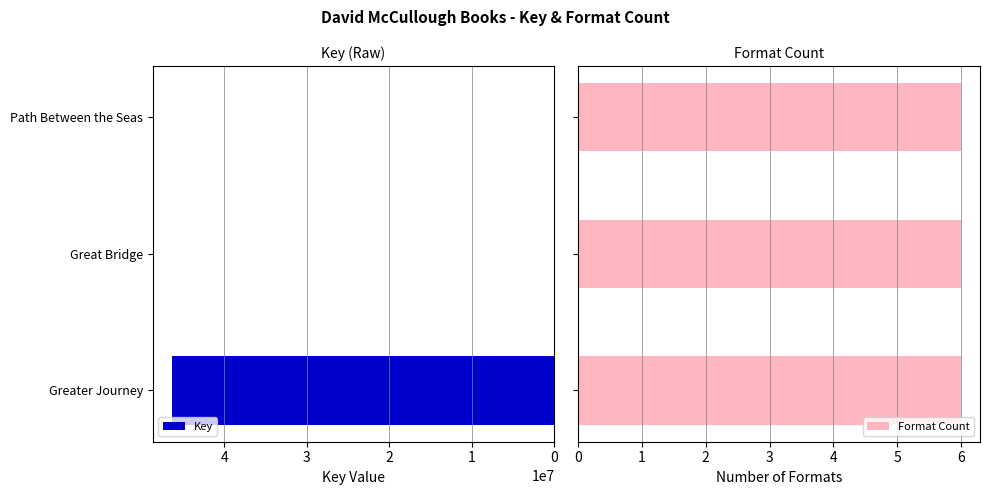

Is it true that Key equals 46349145 at Greater Journey?

True